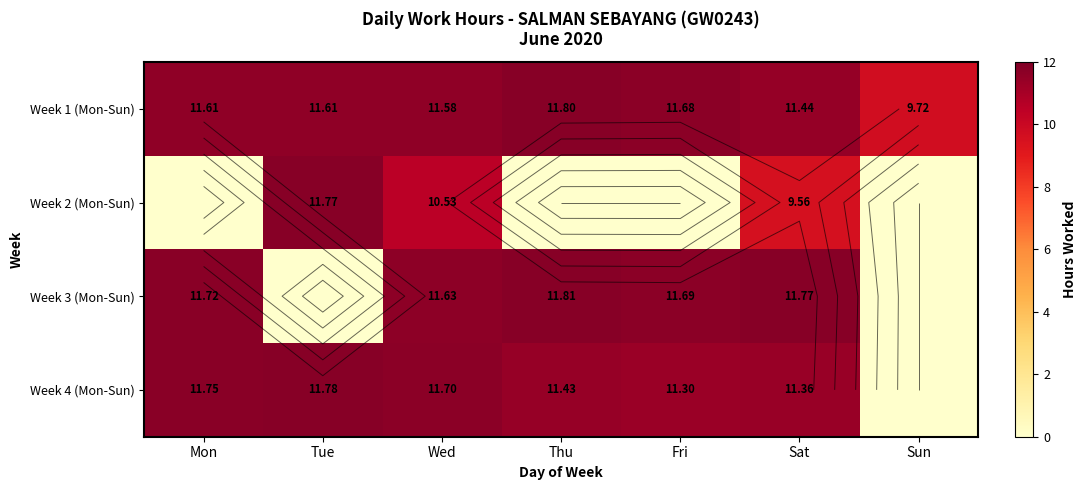

At which label does Week 1 (Mon-Sun) reach its minimum?

Sun